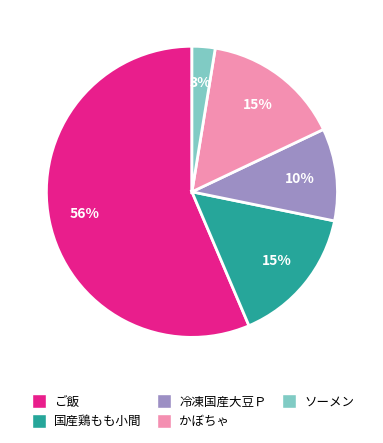

Is it true that 国産鶏もも小間 is 24% of the pie?

False